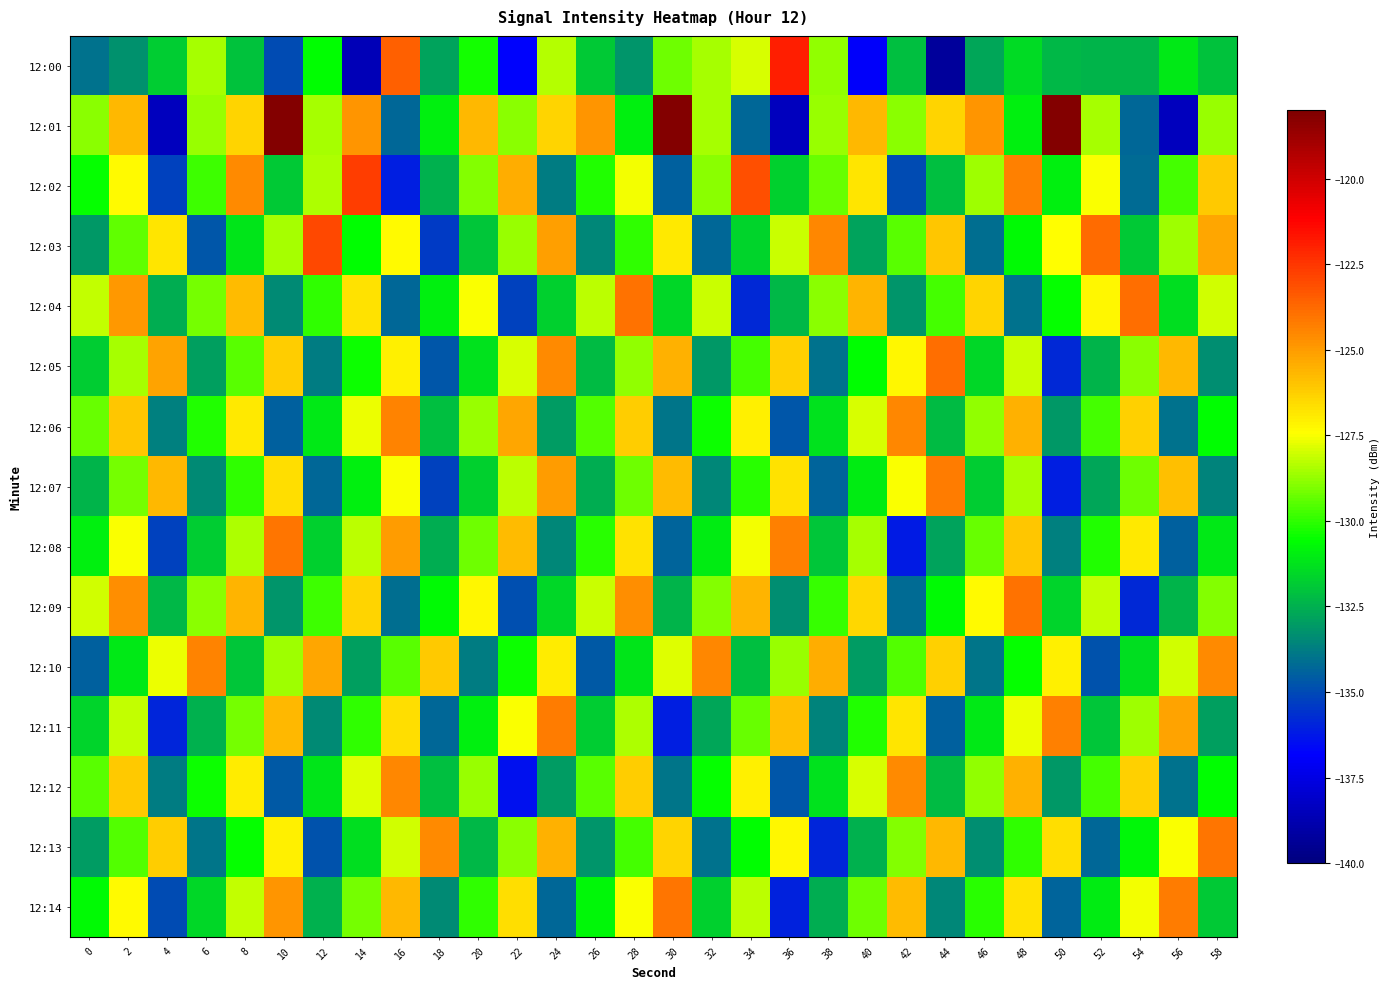

What is the spread (max minus min) of values at 56?

14.2